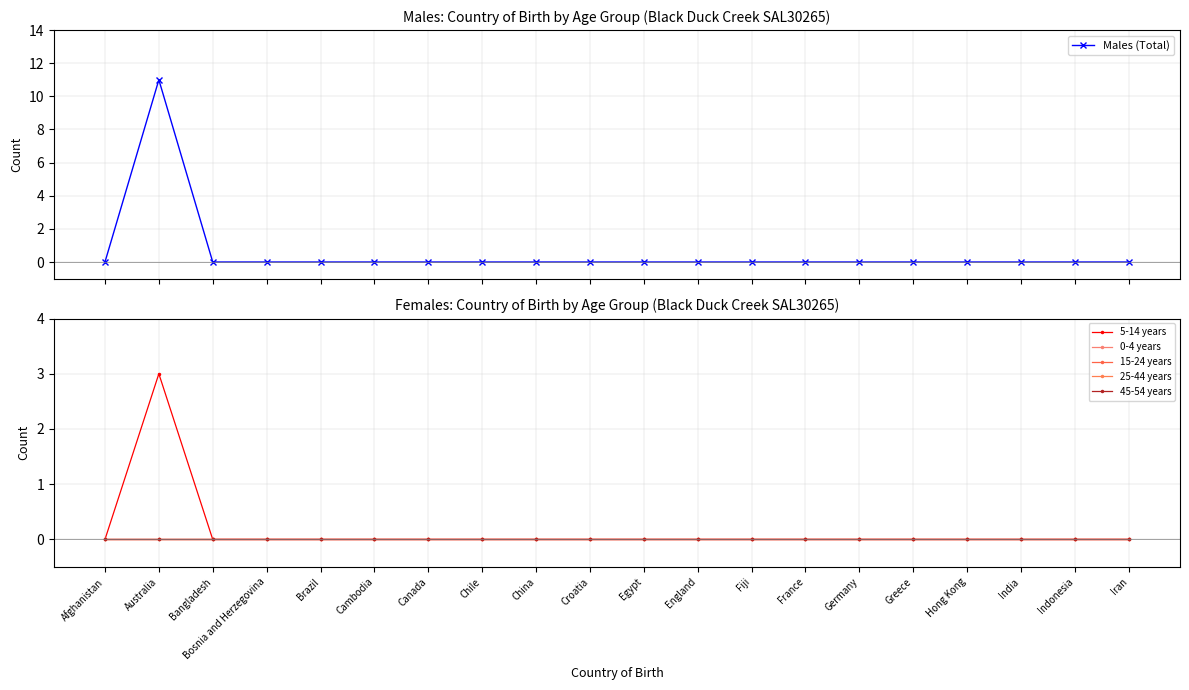

Between France and Germany, which series saw the biggest shift?

Males (Total)